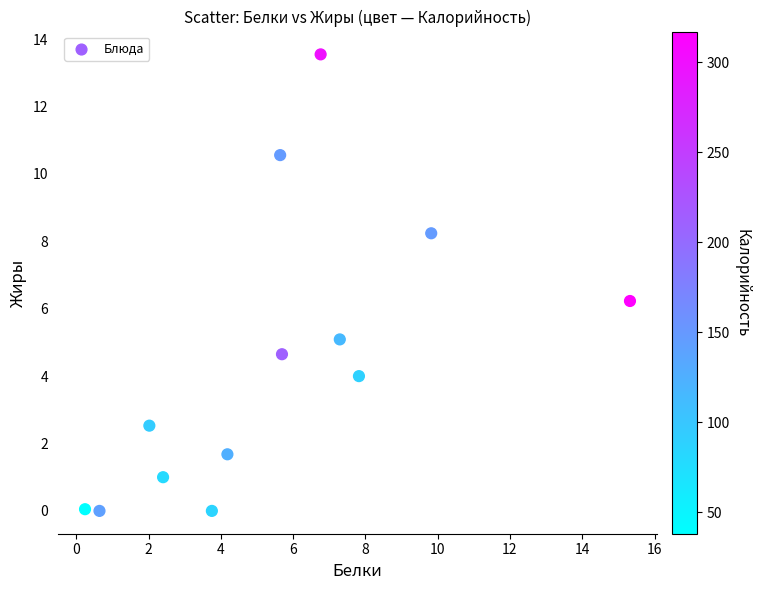

What is the range of X values (max minus min)?

15.1